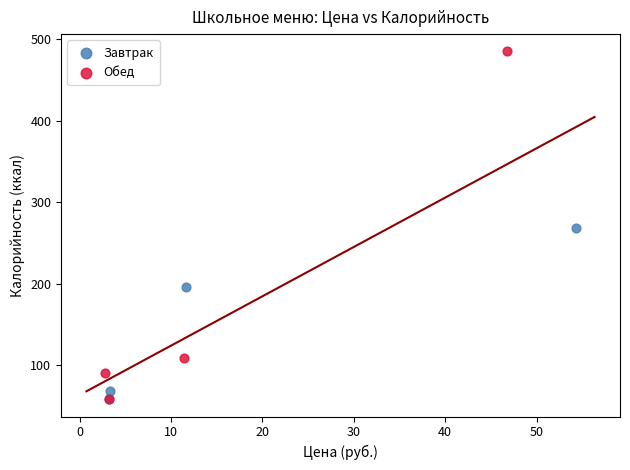

Which series has the widest spread of Y values?

Обед